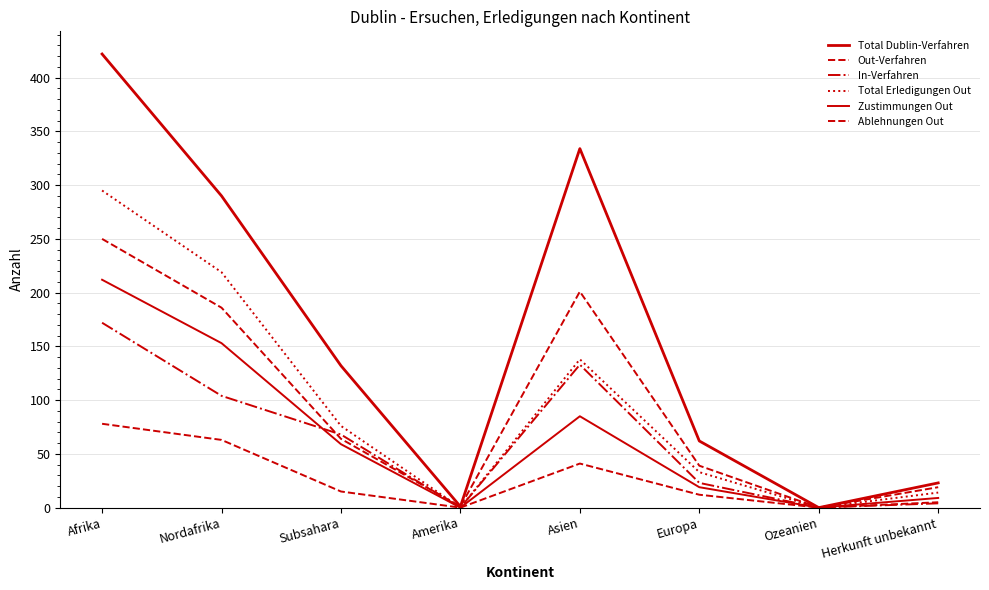

Between which two adjacent categories do In-Verfahren and Zustimmungen Out first intersect?

Nordafrika and Subsahara